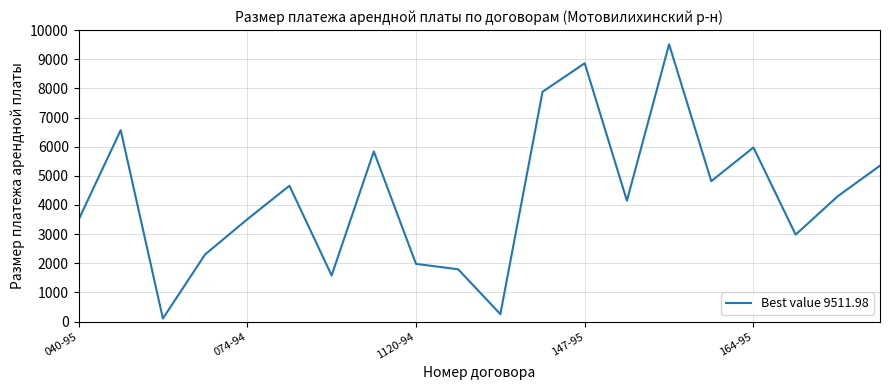

Is this an area chart (filled region under the line)?

No